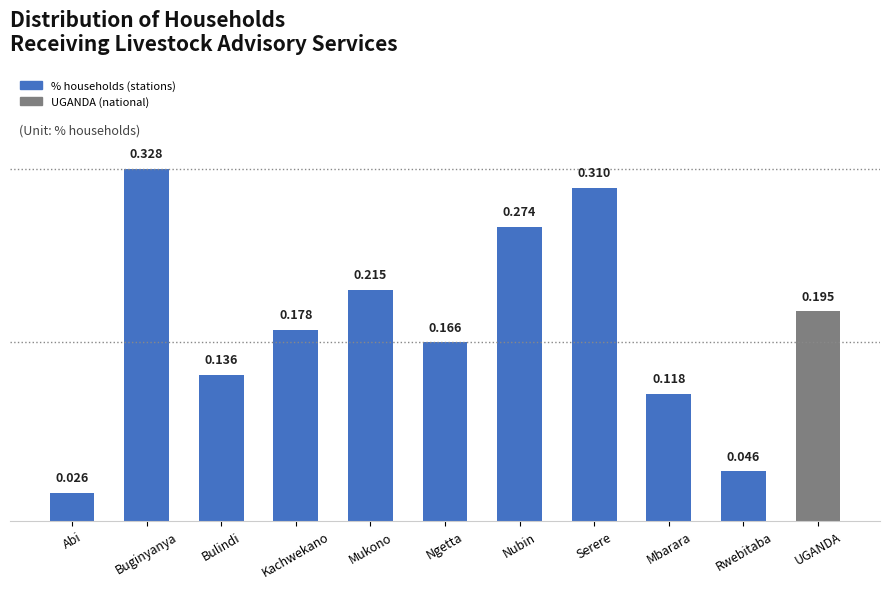

Between Abi and Rwebitaba, which is larger?

Rwebitaba